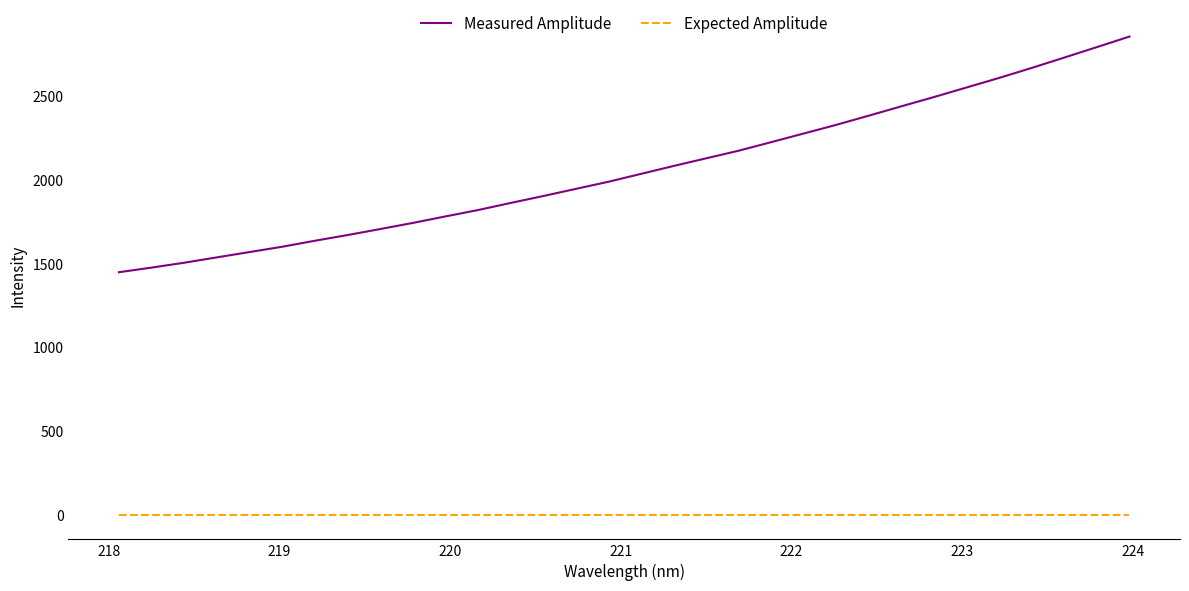

Rank the series by their average value, from highest to lowest.

Measured Amplitude, Expected Amplitude